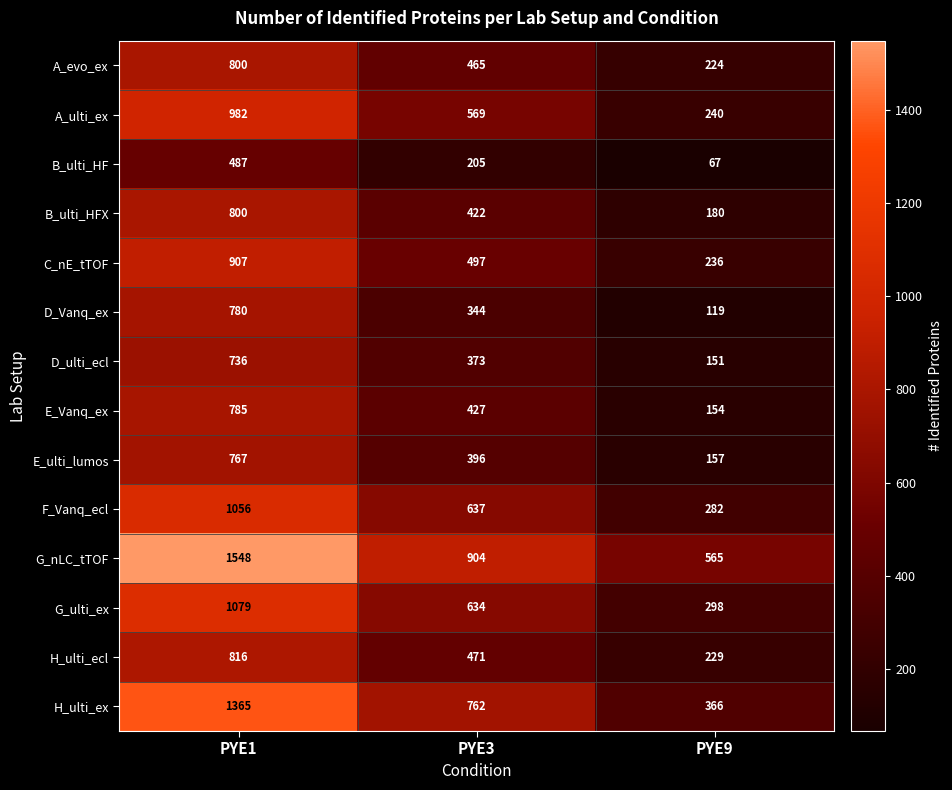

What is the sum of the F_Vanq_ecl values at PYE9 and PYE1?

1338